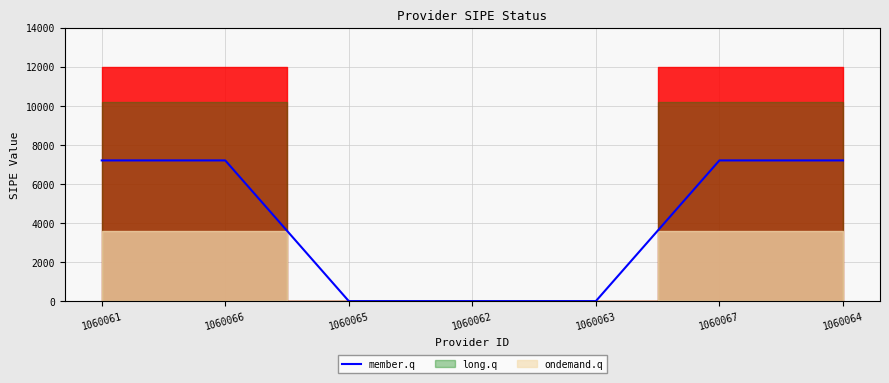

What is the sum of all values?

28800